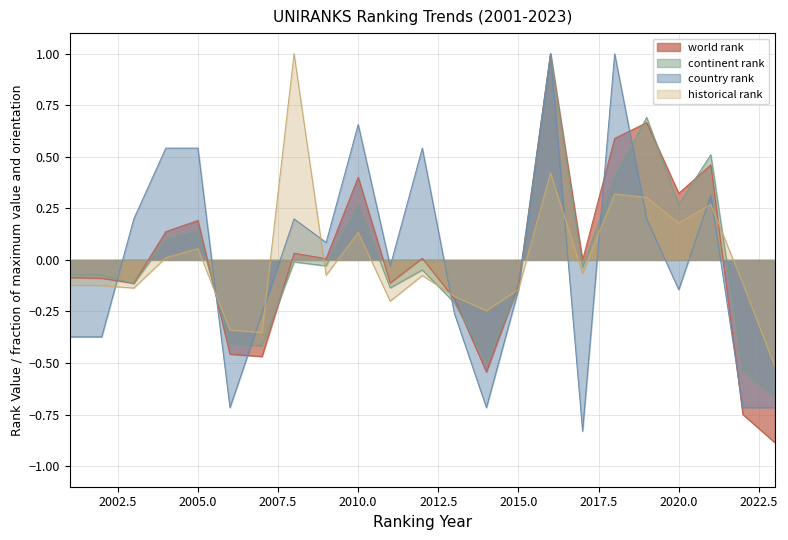

Reading right to left, extract all data points from this chart.

world rank: -0.9	-0.7	0.5	0.3	0.7	0.6	-0.0	1.0	-0.1	-0.5	-0.2	0.0	-0.1	0.4	0.0	0.0	-0.5	-0.5	0.2	0.1	-0.1	-0.1	-0.1
continent rank: -0.7	-0.5	0.5	0.3	0.7	0.4	-0.0	1.0	-0.1	-0.5	-0.2	-0.0	-0.1	0.3	-0.0	-0.0	-0.4	-0.4	0.1	0.1	-0.1	-0.1	-0.1
country rank: -0.7	-0.7	0.3	-0.1	0.2	1.0	-0.8	1.0	-0.1	-0.7	-0.3	0.5	-0.0	0.7	0.1	0.2	-0.3	-0.7	0.5	0.5	0.2	-0.4	-0.4
historical rank: -0.5	-0.1	0.3	0.2	0.3	0.3	-0.1	0.4	-0.1	-0.2	-0.2	-0.1	-0.2	0.1	-0.1	1.0	-0.4	-0.3	0.1	0.0	-0.1	-0.1	-0.1